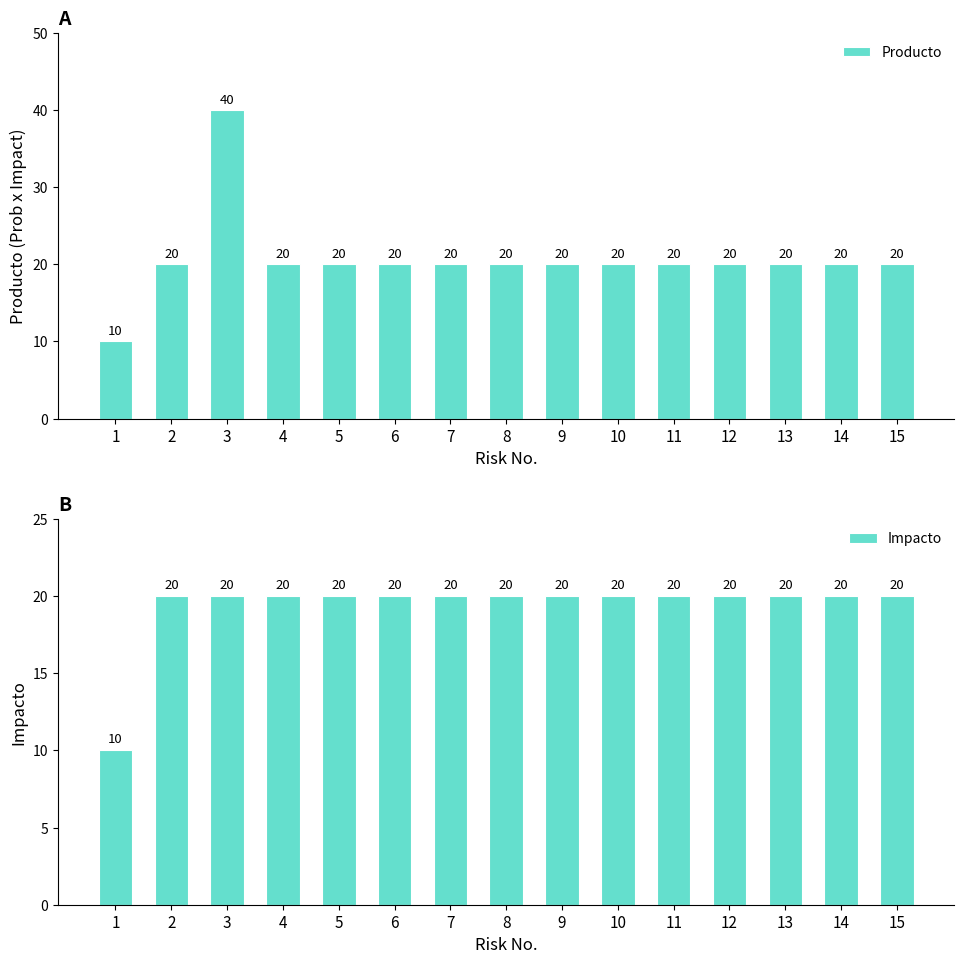

Reading left to right, what are all the values shown in this chart?

Producto: 10	20	40	20	20	20	20	20	20	20	20	20	20	20	20
Impacto: 10	20	20	20	20	20	20	20	20	20	20	20	20	20	20